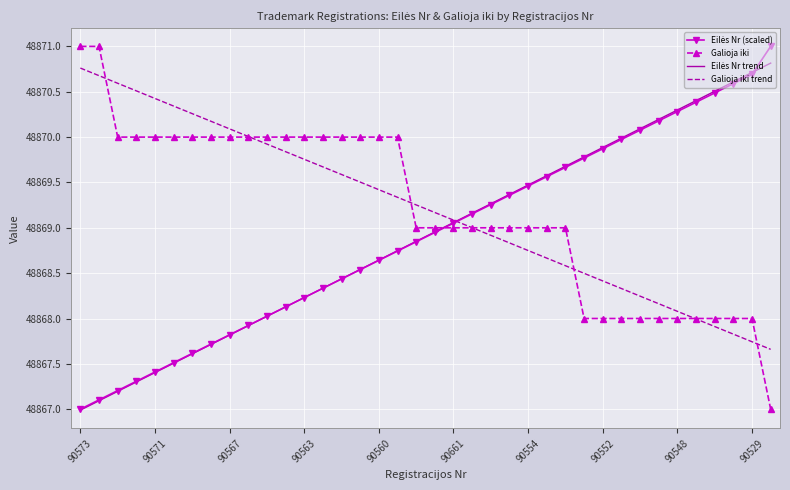

True or false: Galioja iki trend has more than 0 points higher than both neighbors.

False